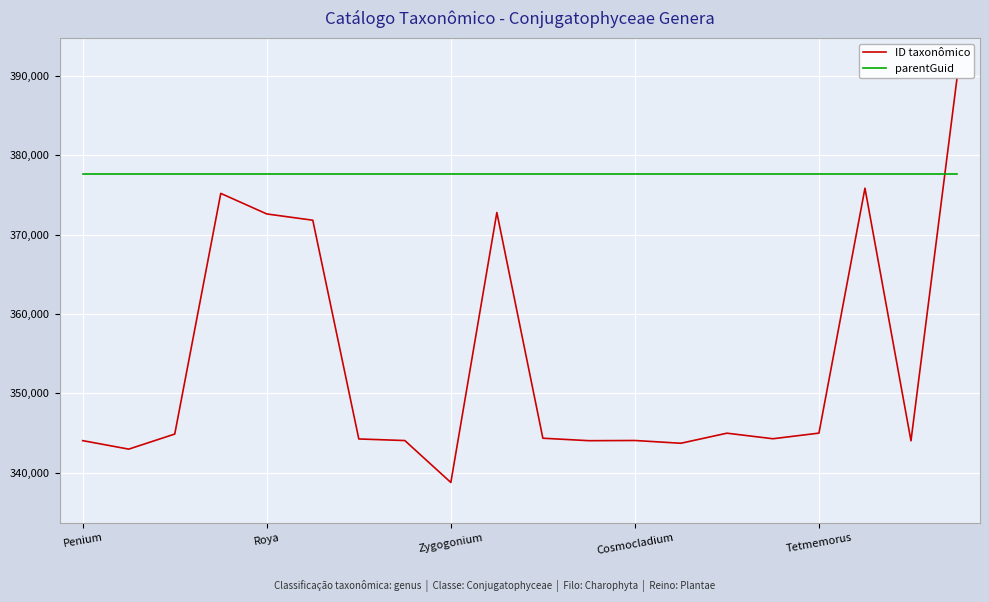

What is the maximum value for parentGuid?

377630